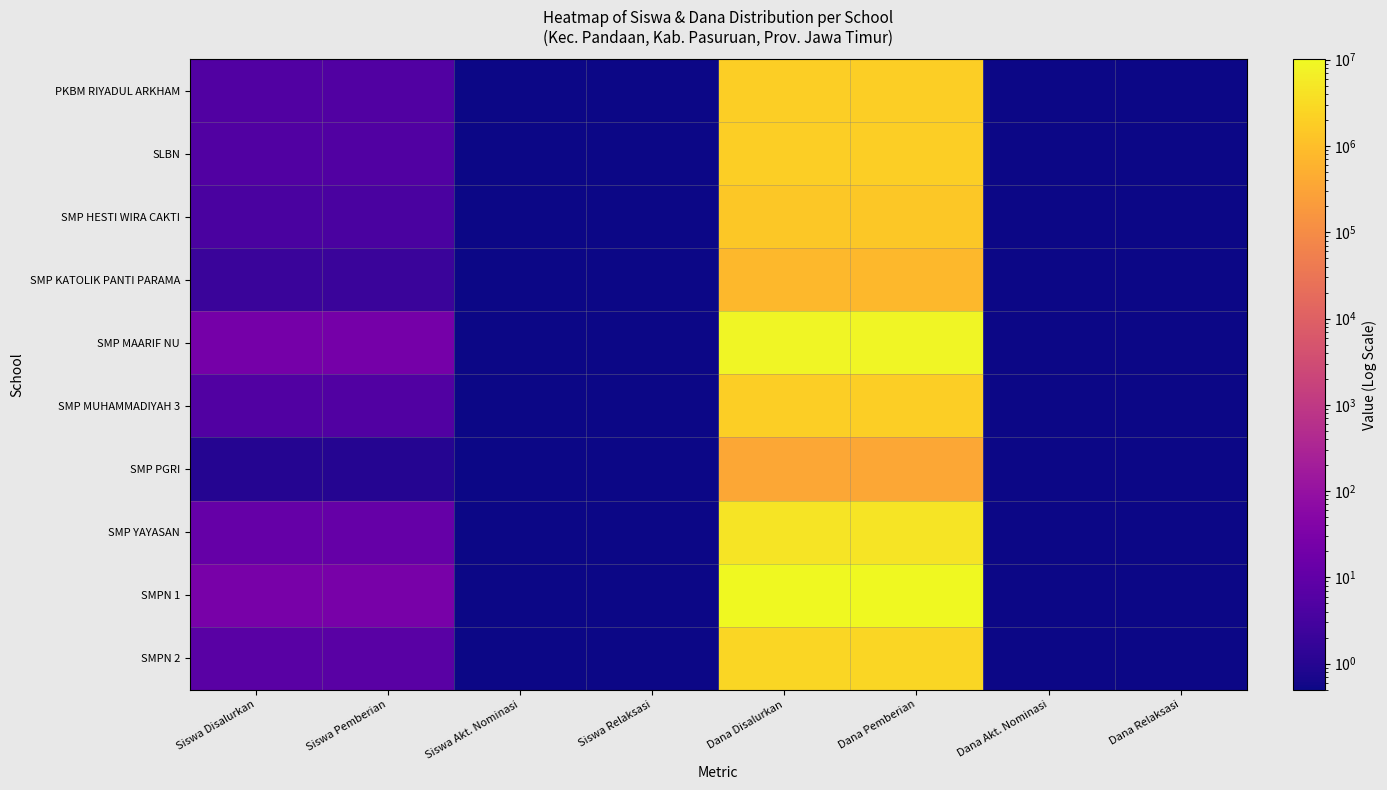

Which series has the largest total across all categories?

SMPN 1